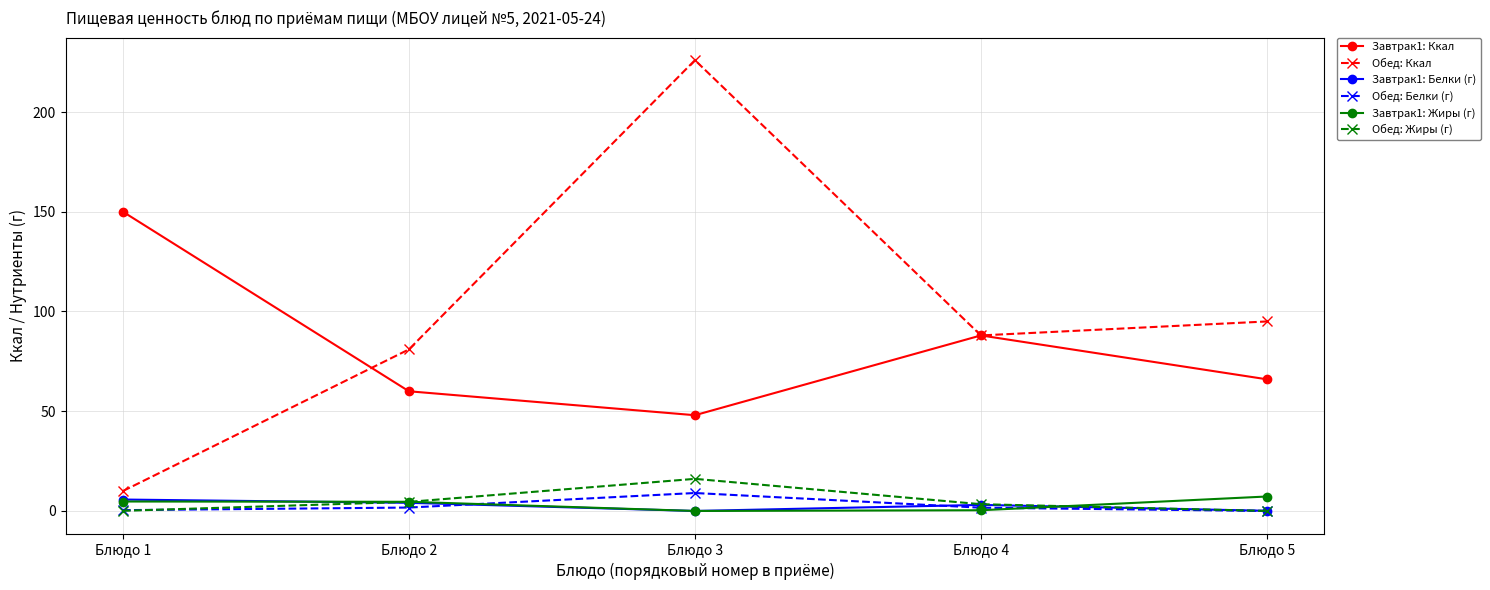

What is the difference between the maximum and minimum values in the Обед: Жиры (г) series?

16.1